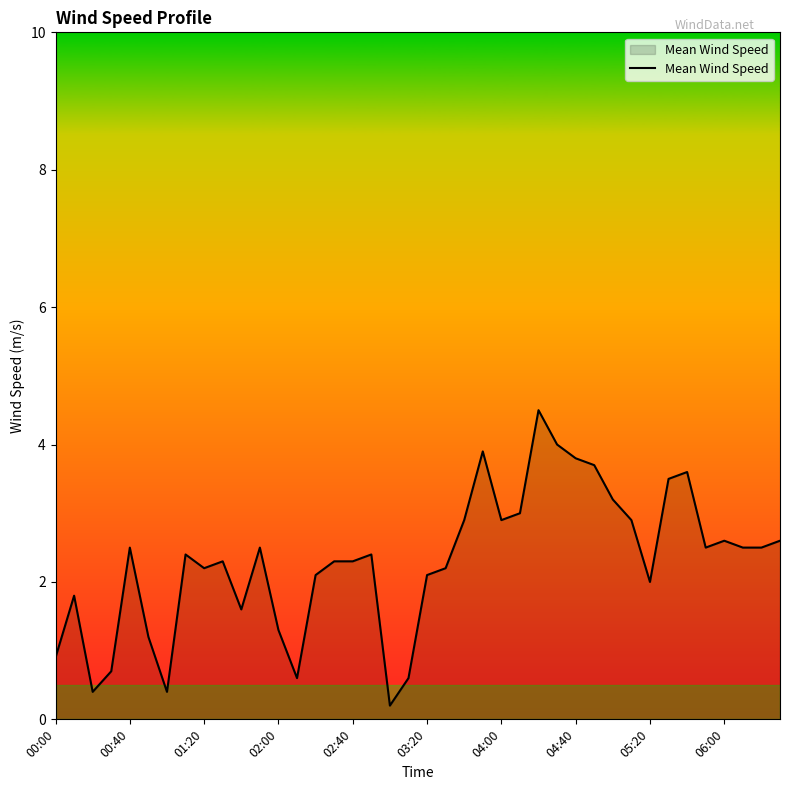

What is the maximum value shown in the chart?

4.5